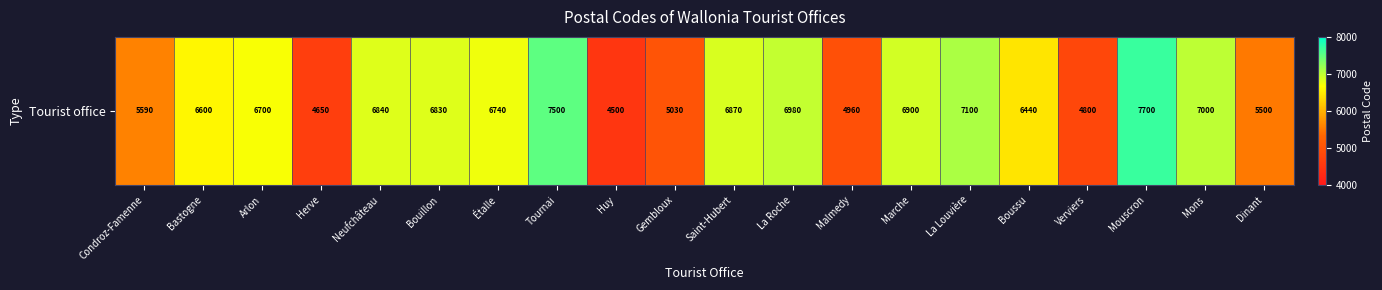

Count the number of data series in this chart.

1